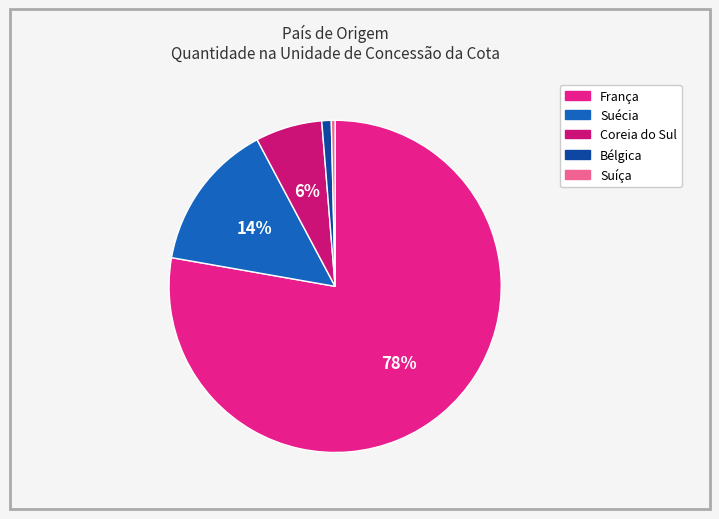

Count the number of slices in the pie.

5